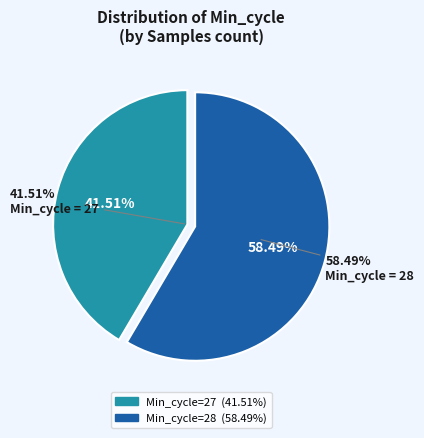

Is the sum of Min=27 and Min=27(other) greater than half?

Yes